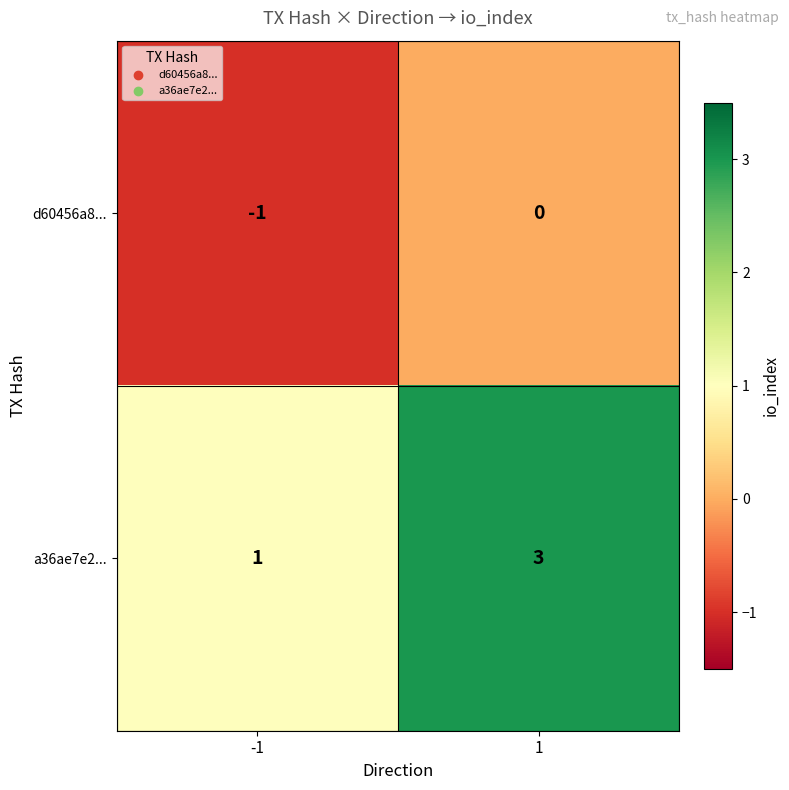

Reading right to left, extract all data points from this chart.

d60456a8...: 0	-1
a36ae7e2...: 3	1